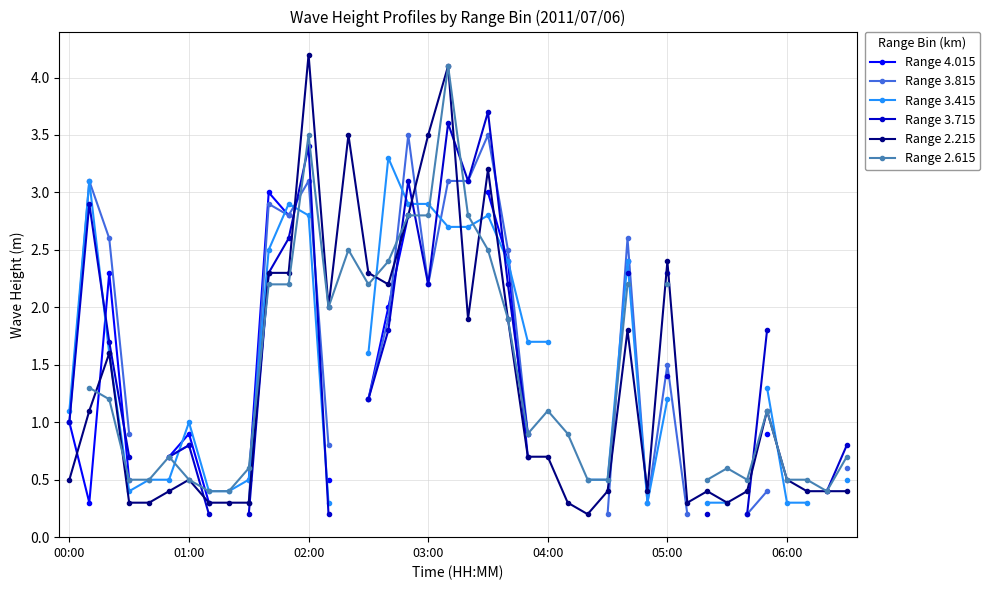

At how many categories does at least one series exceed 1?

21